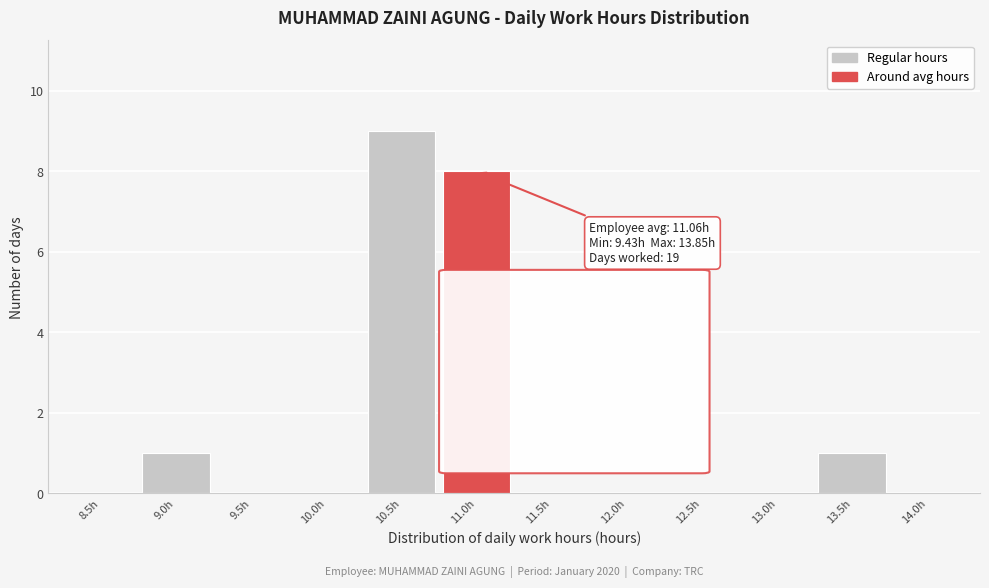

Reading right to left, what are all the values shown in this chart?

14.0h=0	13.5h=1	13.0h=0	12.5h=0	12.0h=0	11.5h=0	11.0h=8	10.5h=9	10.0h=0	9.5h=0	9.0h=1	8.5h=0